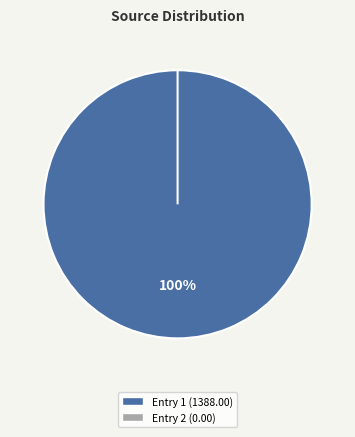

To the nearest percent, what is the combined percentage of 2022-08-19T08:16:14.150Z and 2022-08-19T22:01:26.563Z?

100%